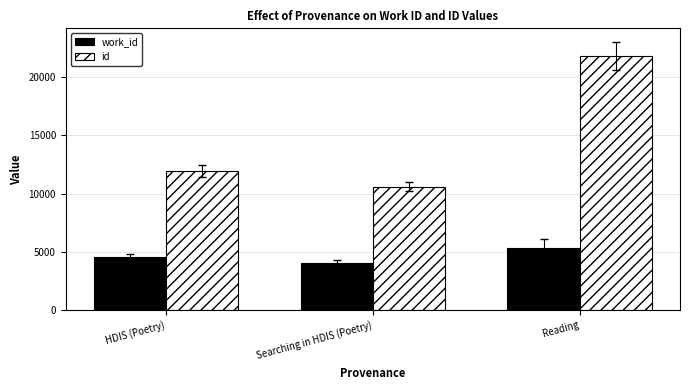

Rank the series by their maximum value, from highest to lowest.

id, work_id